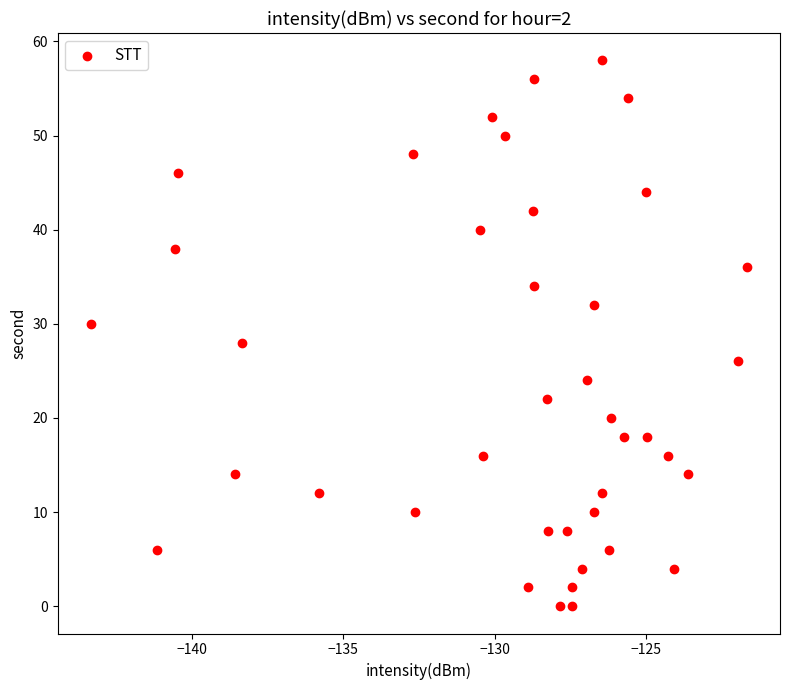

What is the range of Y values (max minus min)?

58